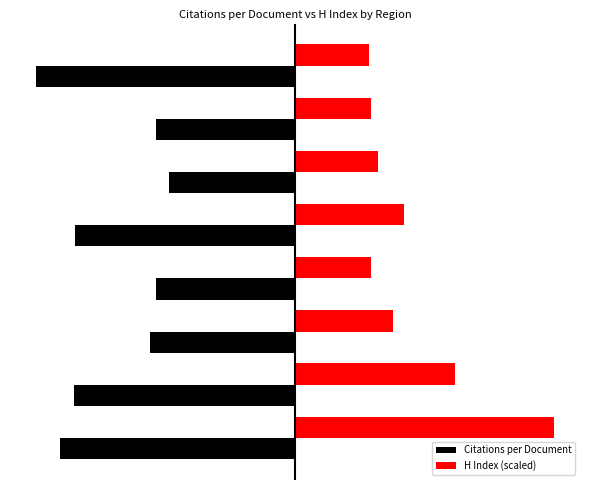

Rank the series by their maximum value, from highest to lowest.

H Index (scaled), Citations per Document